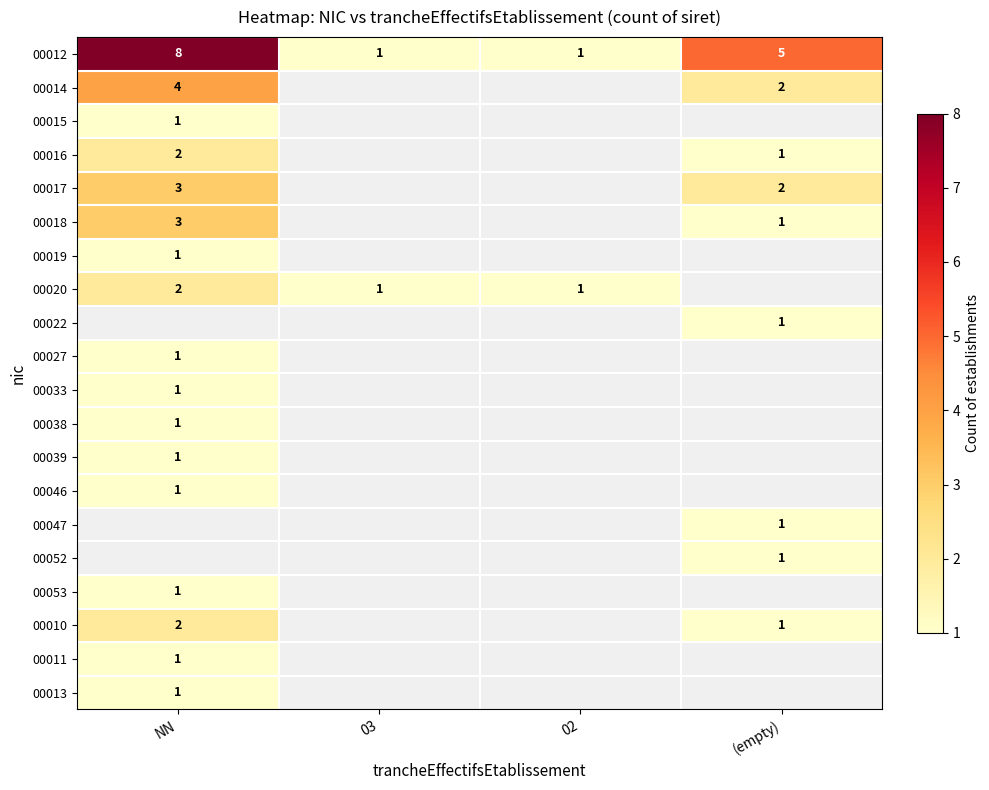

True or false: 00016 has a value of 2 at NN.

True